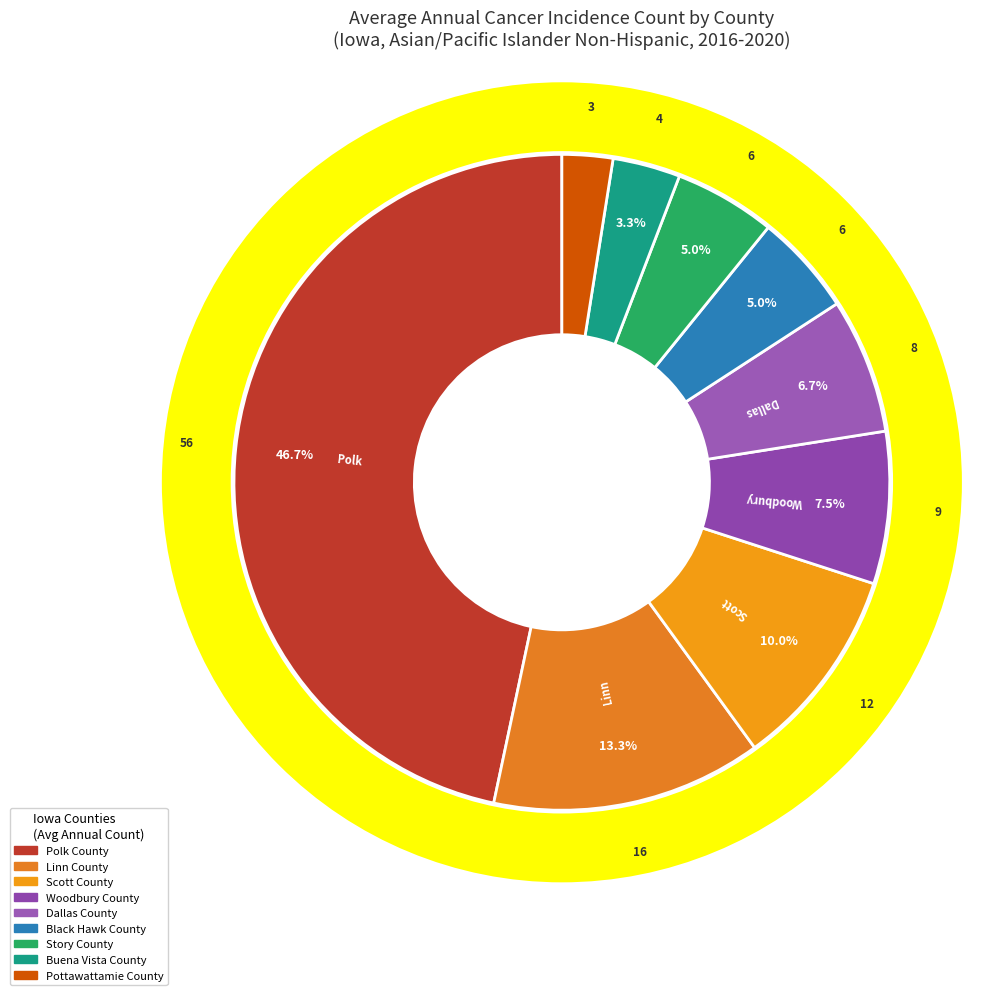

What percentage is the Dallas County slice, to the nearest percent?

7%